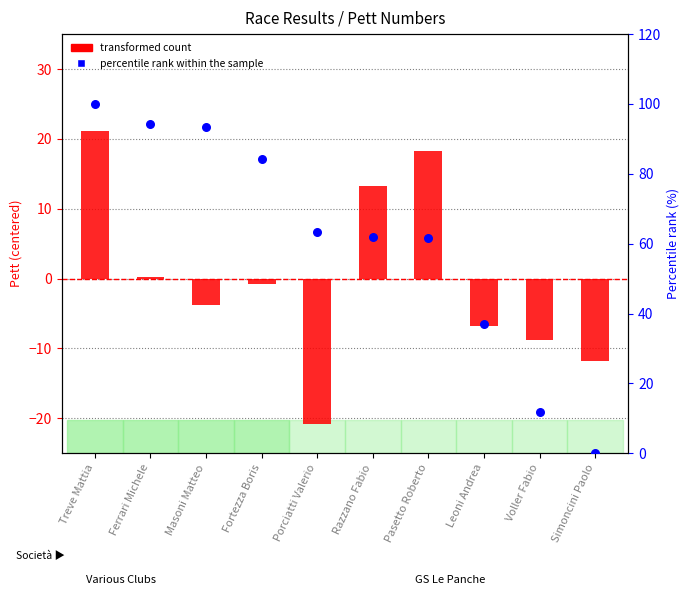

Which series has the largest total across all categories?

percentile rank within the sample